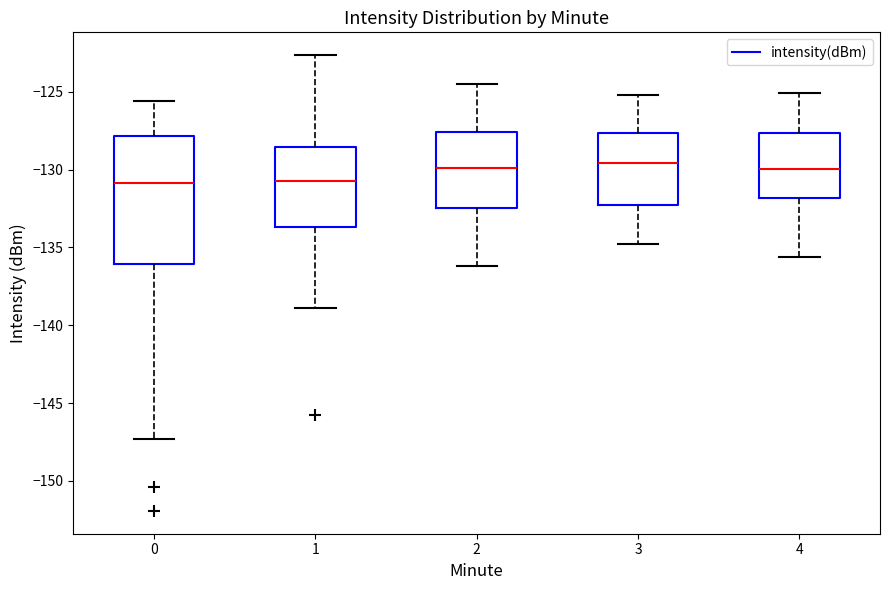

Reading left to right, read every box against the y-axis: the position of its median line, the range the box covers, and the ends of its whiskers. The values are not printed on the chart, so give them approximately, as read against the axis.

0: median -131.0, box -136.0 to -128.0, whiskers -147.5 to -125.5
1: median -130.5, box -133.5 to -128.5, whiskers -139.0 to -122.5
2: median -130.0, box -132.5 to -127.5, whiskers -136.0 to -124.5
3: median -129.5, box -132.5 to -127.5, whiskers -135.0 to -125.0
4: median -130.0, box -132.0 to -127.5, whiskers -135.5 to -125.0